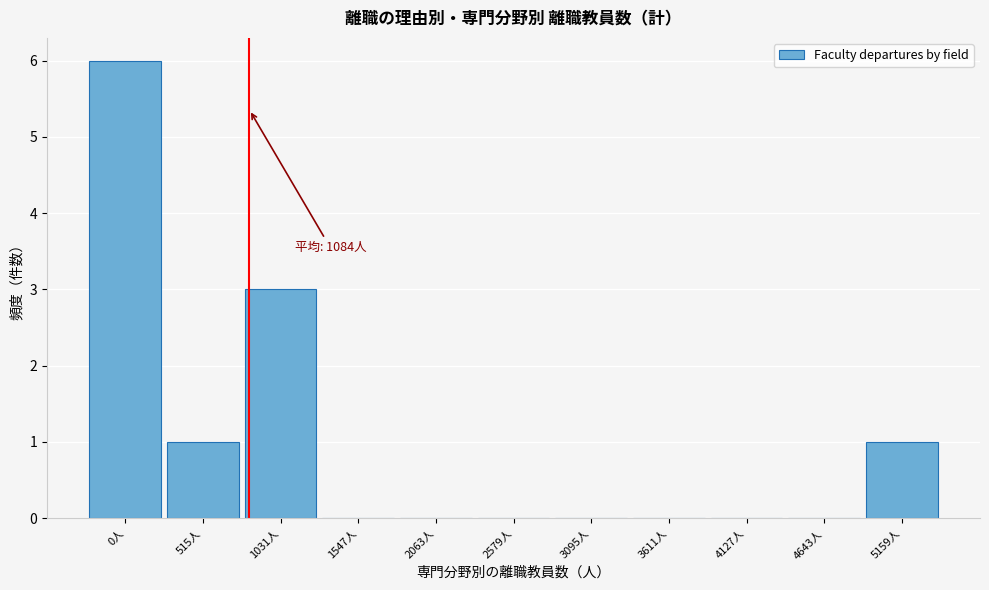

Reading right to left, transcribe all the data shown in this chart.

5159人=1	4643人=0	4127人=0	3611人=0	3095人=0	2579人=0	2063人=0	1547人=0	1031人=3	515人=1	0人=6